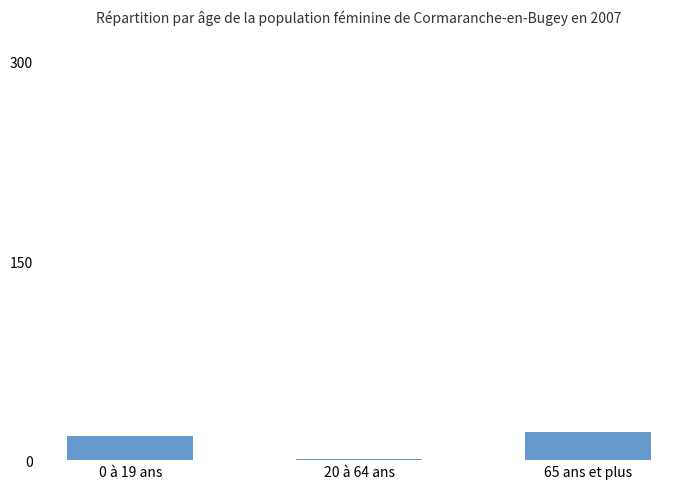

What is the average value?

13